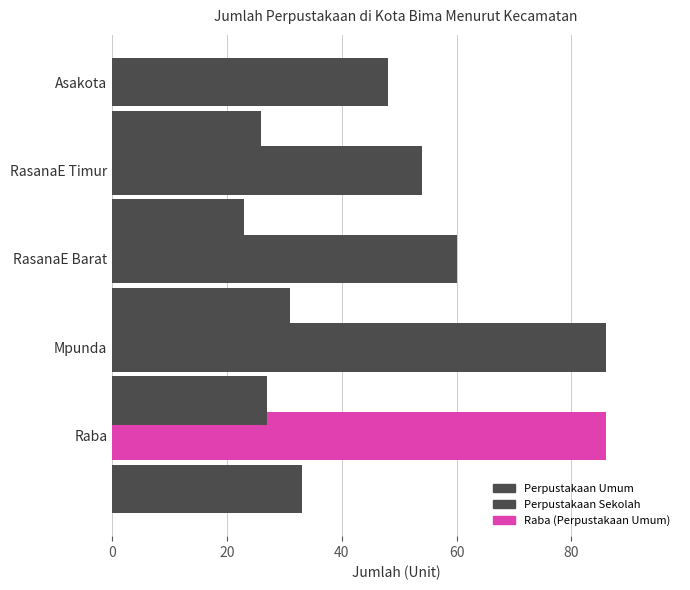

How many values in the Perpustakaan Umum series are below 60?

2